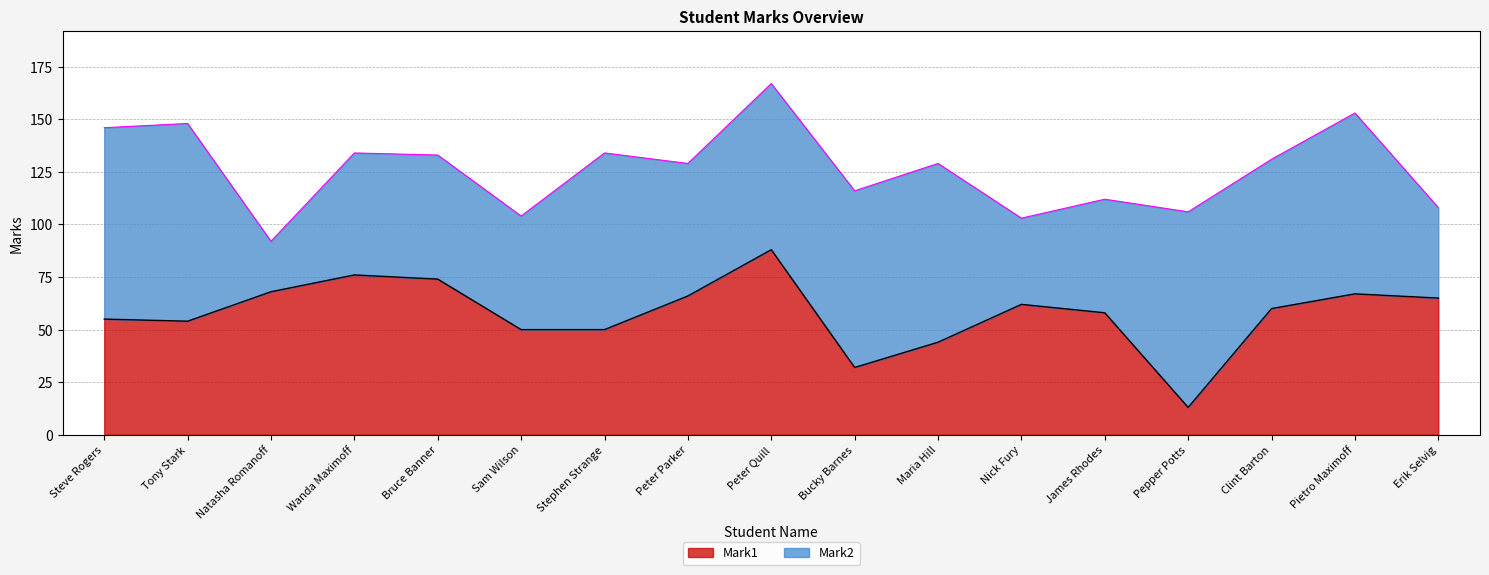

Read the value at Clint Barton, to the nearest 5.

60